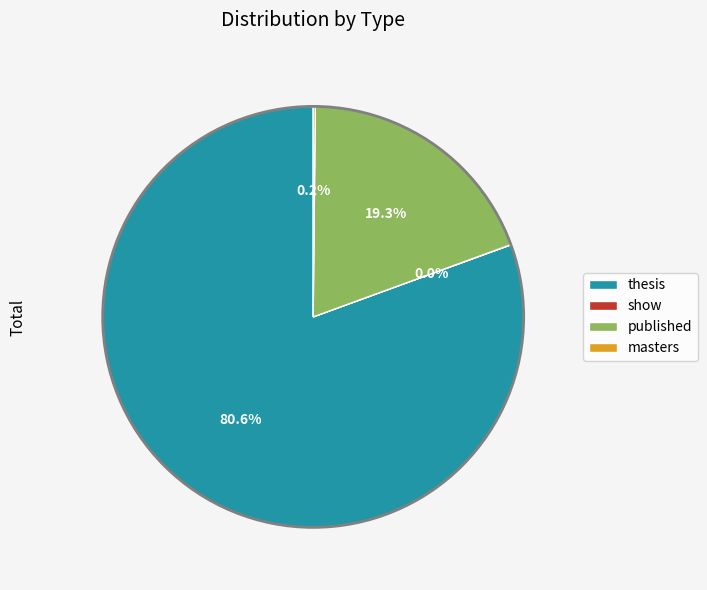

What is the largest slice in the pie chart?

thesis